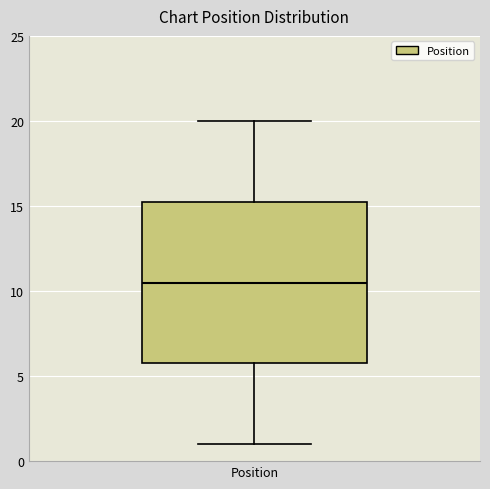

Read this box plot against the y-axis: the position of the median line, the range covered by the box, and the ends of both whiskers. The values are not printed on the chart, so give them approximately, as read against the axis.

median 10.5, box 6.0 to 15.5, whiskers 1.0 to 20.0